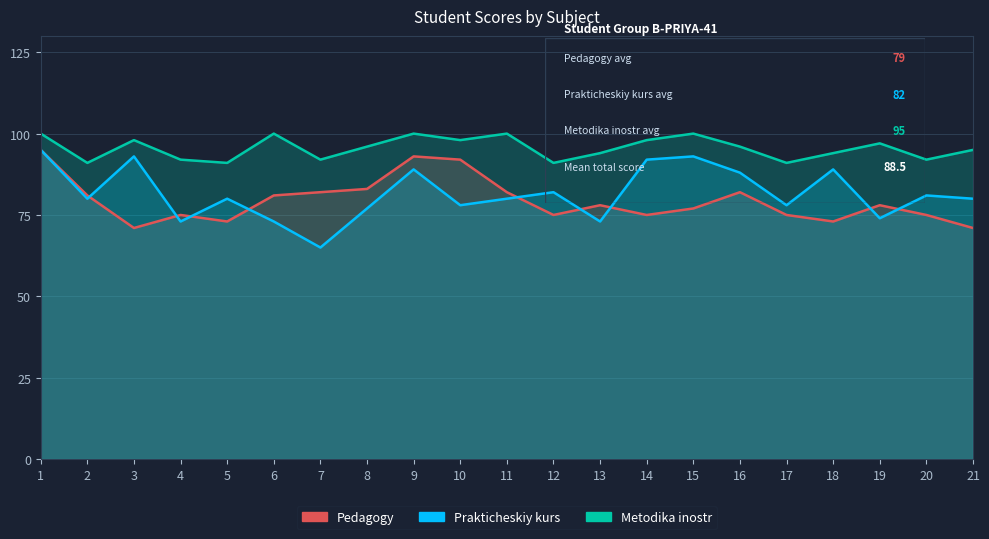

What is the difference between the highest and lowest values at 20?

17